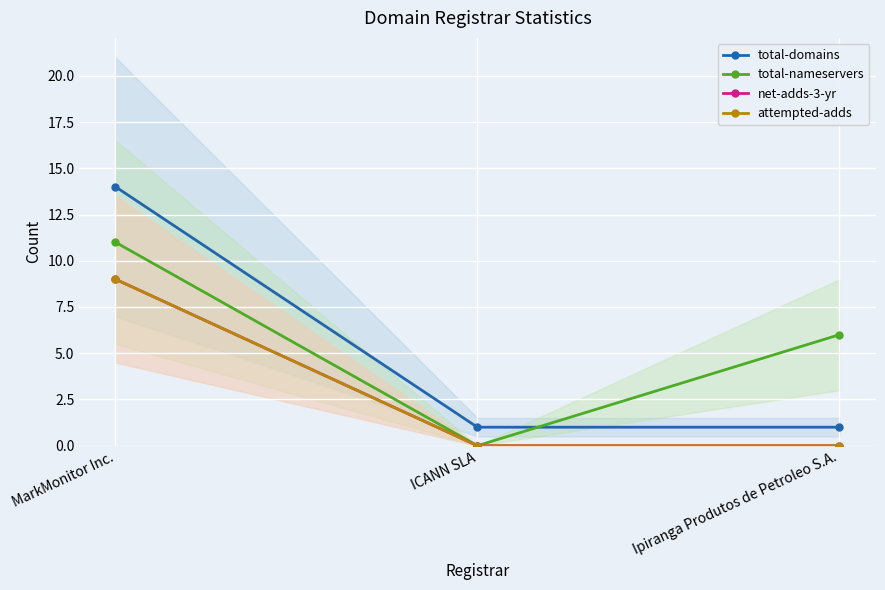

Reading left to right, transcribe all the data shown in this chart.

total-domains: 14	1	1
total-nameservers: 11	0	6
net-adds-3-yr: 9	0	0
attempted-adds: 9	0	0